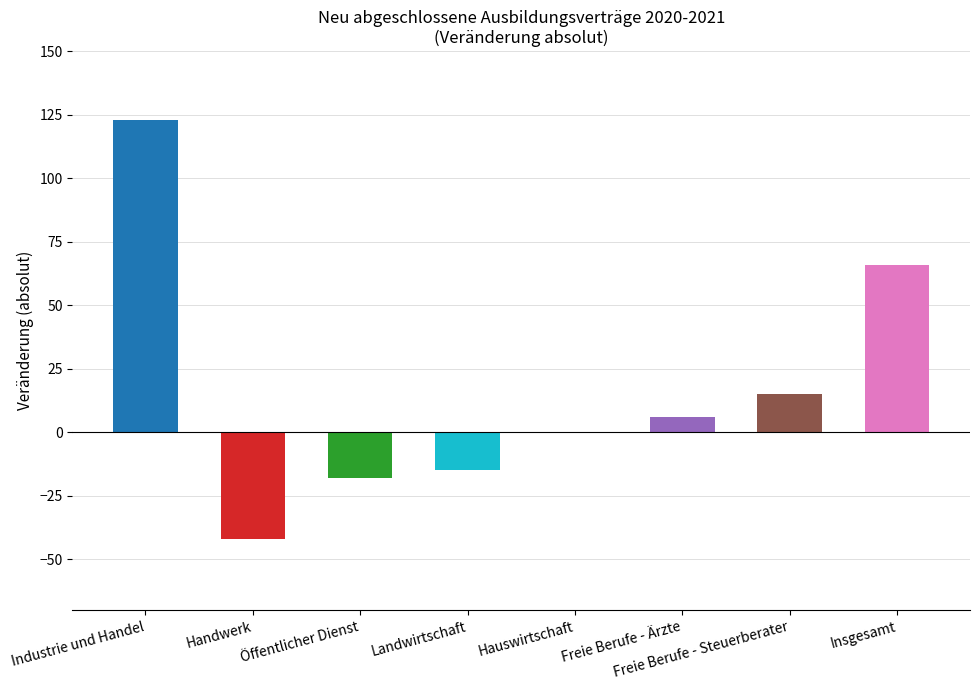

Rank the categories by value from highest to lowest.

Industrie und Handel, Insgesamt, Freie Berufe - Steuerberater, Freie Berufe - Ärzte, Hauswirtschaft, Landwirtschaft, Öffentlicher Dienst, Handwerk